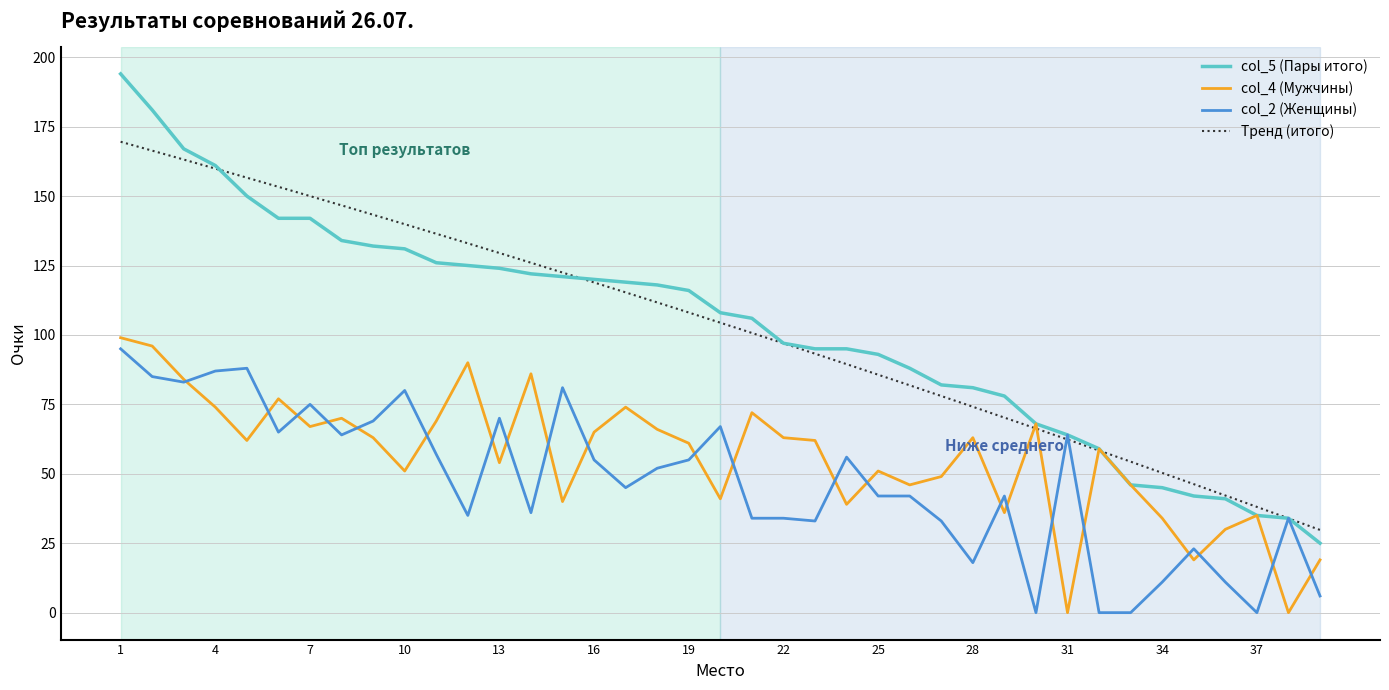

Is it true that col_5 (Пары итого) equals 126 at 11?

True